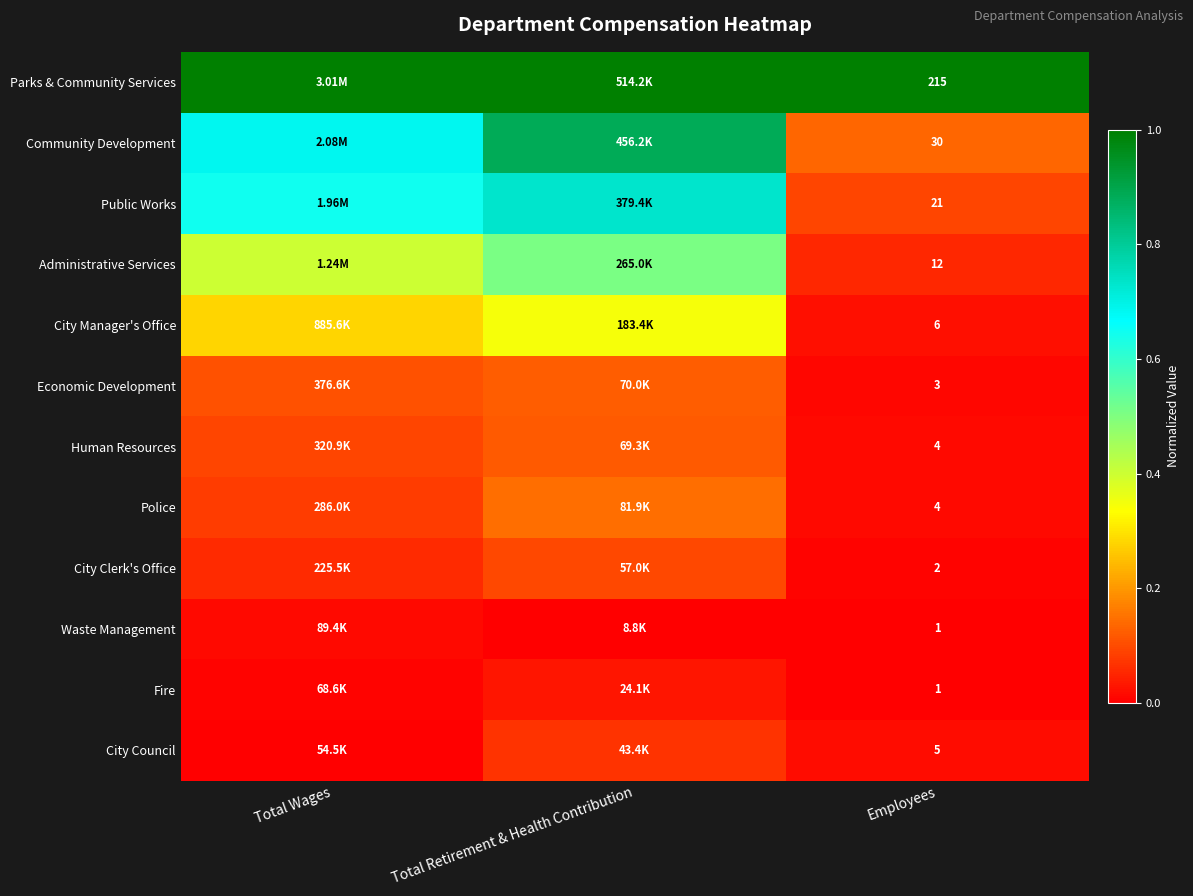

Which series has the largest range (max minus min)?

Community Development